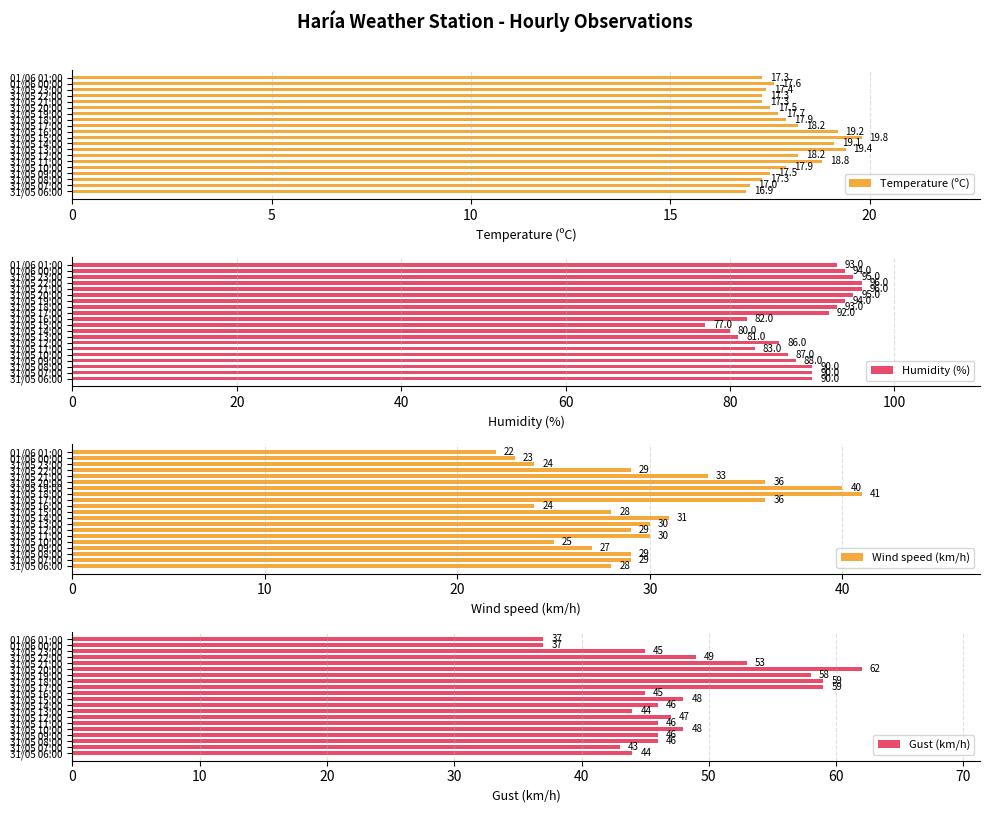

Where is Wind speed (km/h) nearest to the value 31?

31/05 14:00